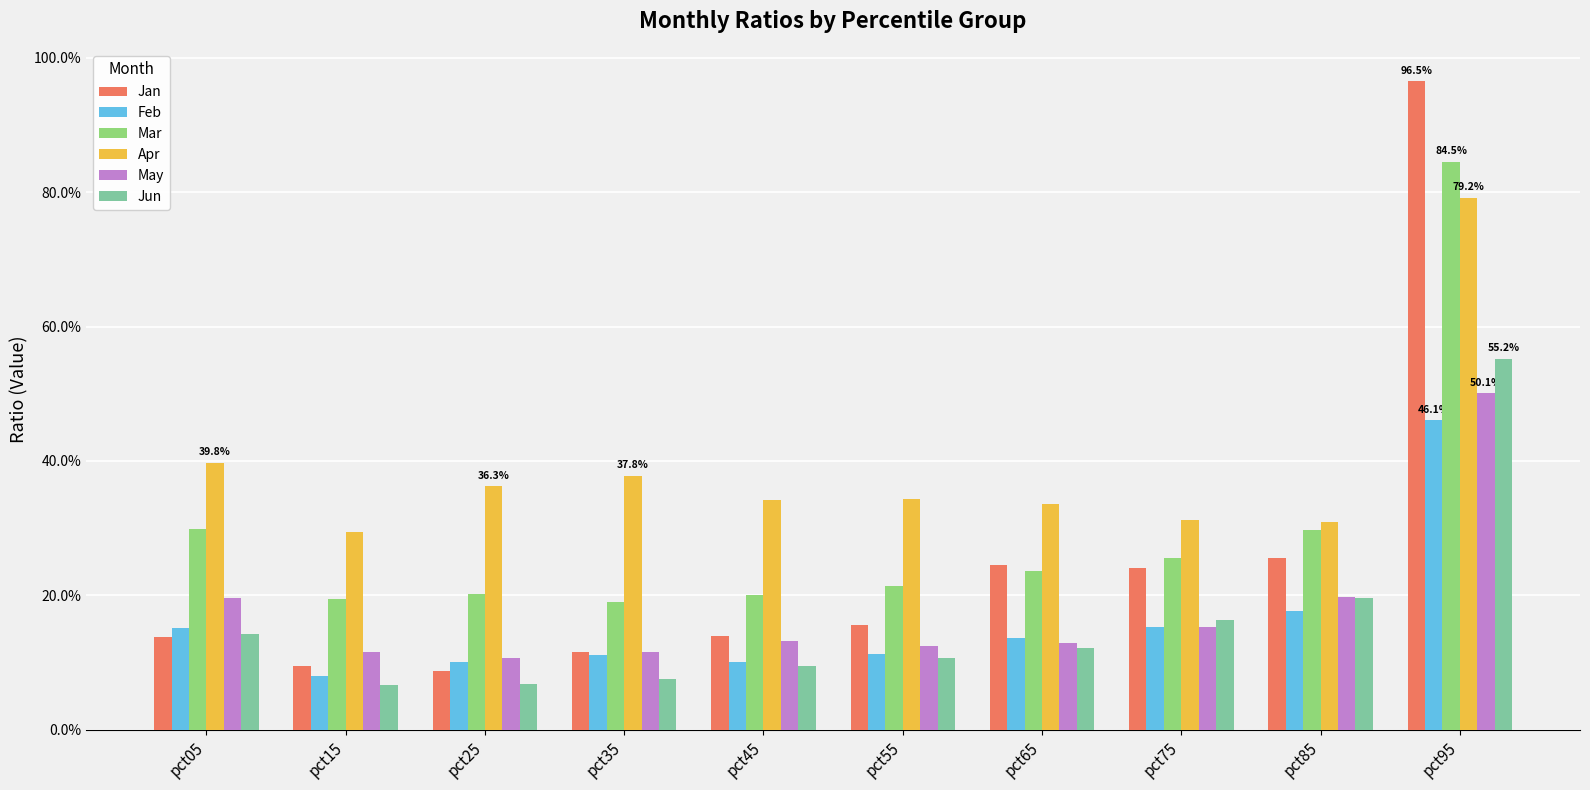

What is the difference between the maximum and minimum values in the May series?

0.4